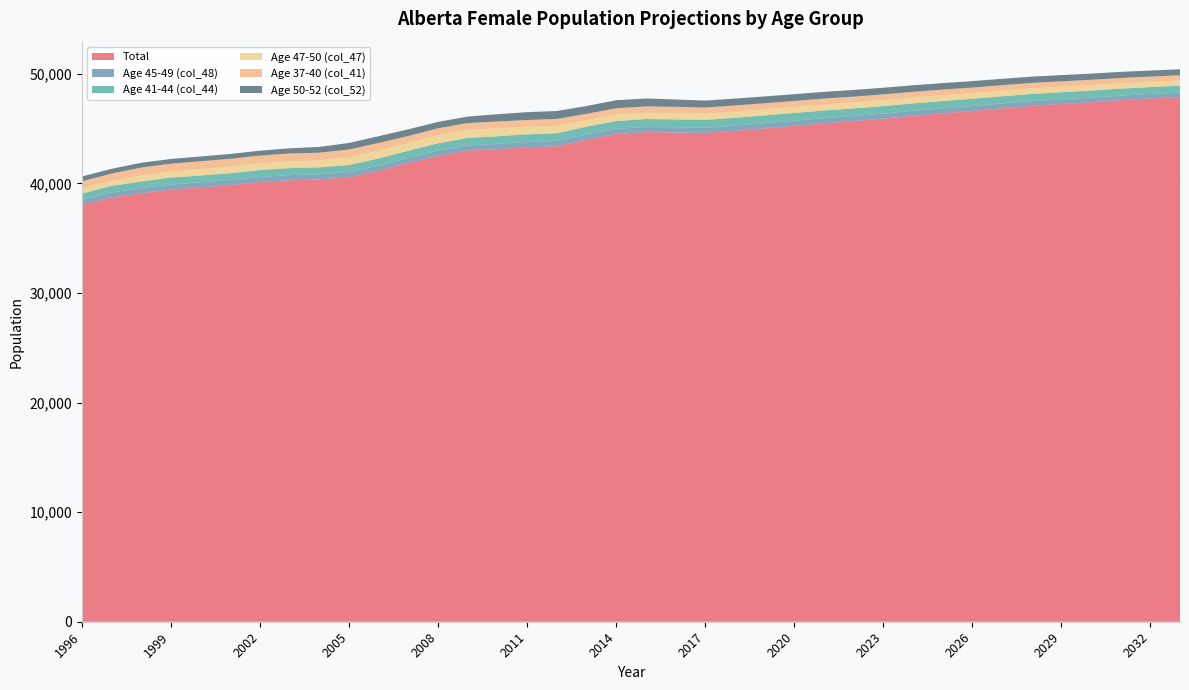

Reading right to left, list all the values displayed in this chart.

Total: 47890	47750	47595	47410	47250	47080	46855	46615	46405	46170	45920	45695	45485	45255	45025	44800	44613	44654	44685	44515	43984	43400	43296	43129	43002	42514	41867	41153	40568	40368	40292	40130	39851	39645	39439	39111	38721	38029
Age 45-49 (col_48): 410	415	420	425	430	435	440	445	450	455	460	465	475	470	475	480	470	477	478	469	486	488	487	490	469	478	457	475	468	465	470	466	465	462	464	467	454	453
Age 41-44 (col_44): 625	632	638	643	648	655	660	668	672	680	685	690	700	705	710	715	718	720	715	710	705	700	695	690	682	674	665	655	647	640	635	627	620	622	635	605	606	599
Age 47-50 (col_47): 475	480	490	495	500	505	510	515	525	530	535	540	545	550	555	560	564	571	578	585	591	688	690	710	743	739	722	708	725	627	623	624	617	583	545	537	472	469
Age 37-40 (col_41): 475	480	485	490	495	500	505	510	515	525	530	535	540	545	555	560	565	571	577	586	587	616	622	637	615	631	625	704	694	707	717	700	698	714	720	731	648	648
Age 50-52 (col_52): 545	550	555	563	568	575	580	587	592	600	605	610	615	620	625	630	633	672	724	728	714	720	718	665	594	582	607	620	594	529	470	446	441	436	436	436	438	437